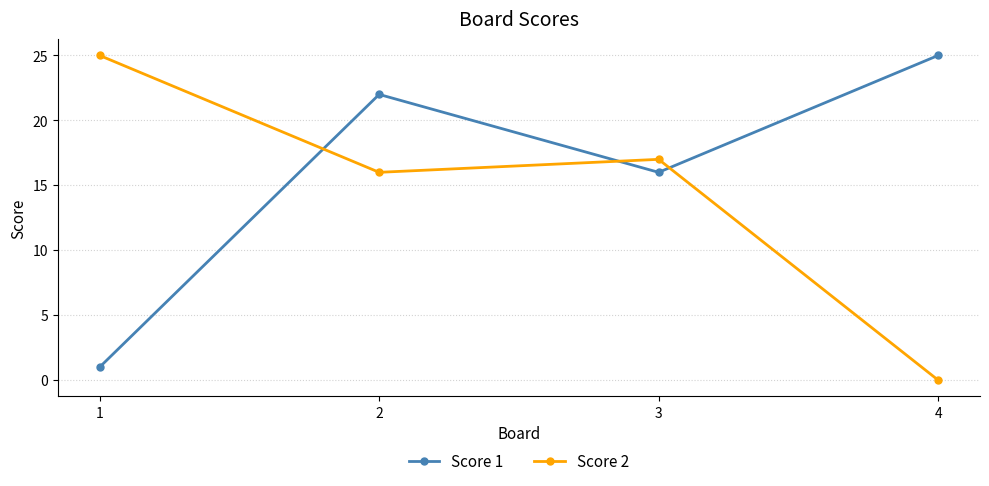

In Score 1, how many points are higher than both neighbors (excluding endpoints)?

1